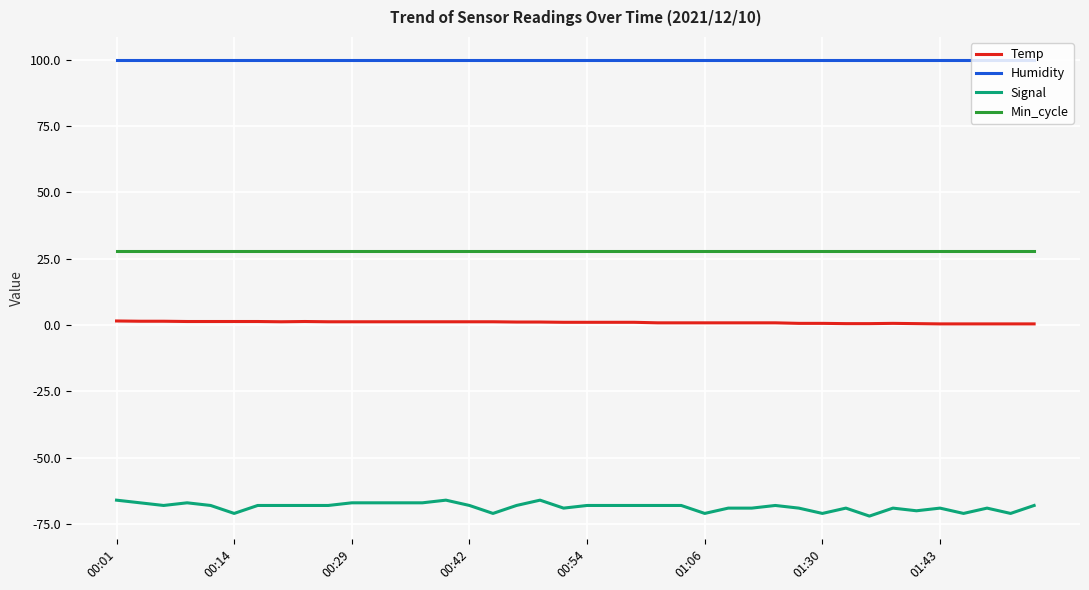

How many lines are shown in the chart?

4